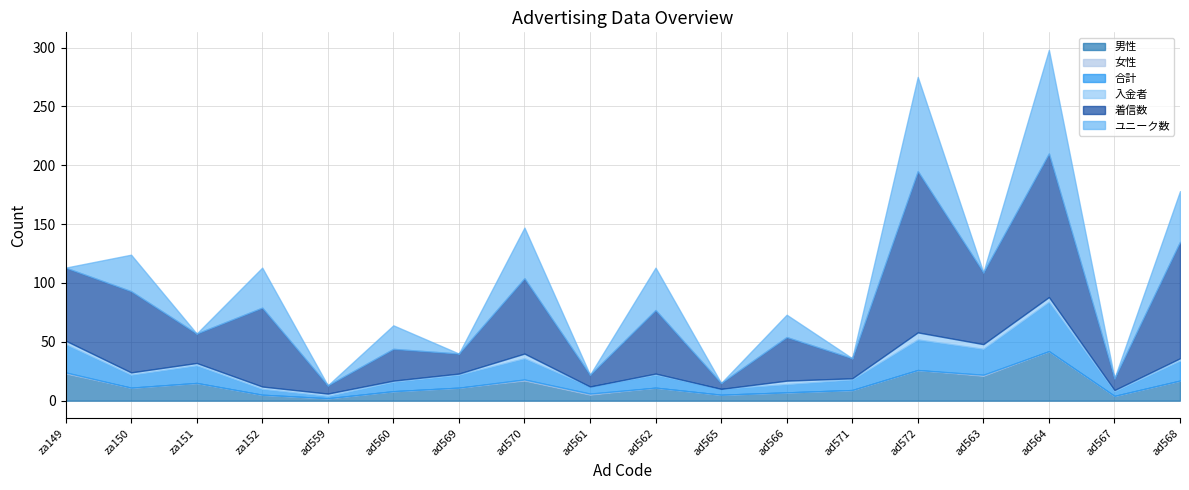

Rank the series by their maximum value, from highest to lowest.

着信数, ユニーク数, 男性, 合計, 入金者, 女性